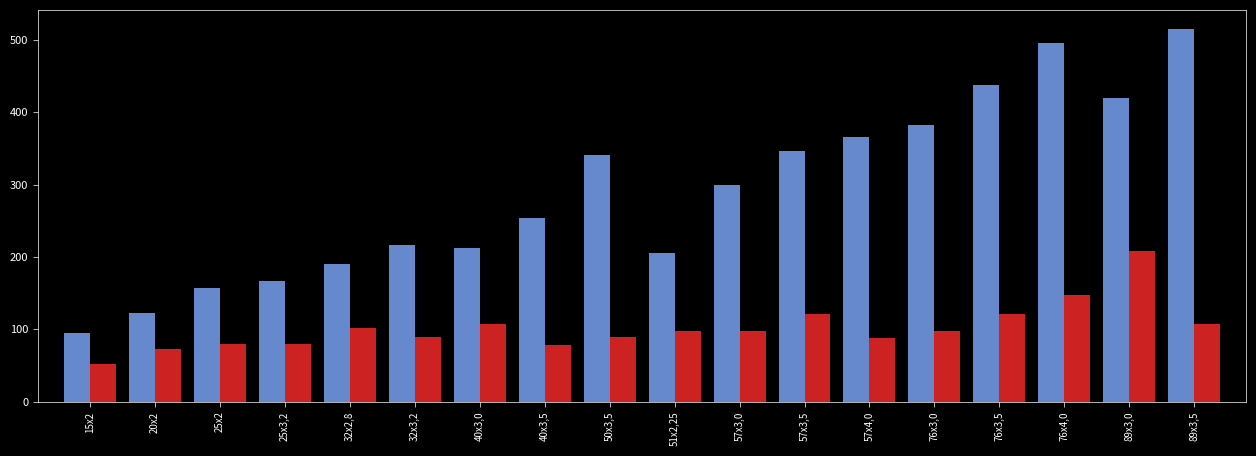

What is the spread (max minus min) of values at 57х3,0?

201.3